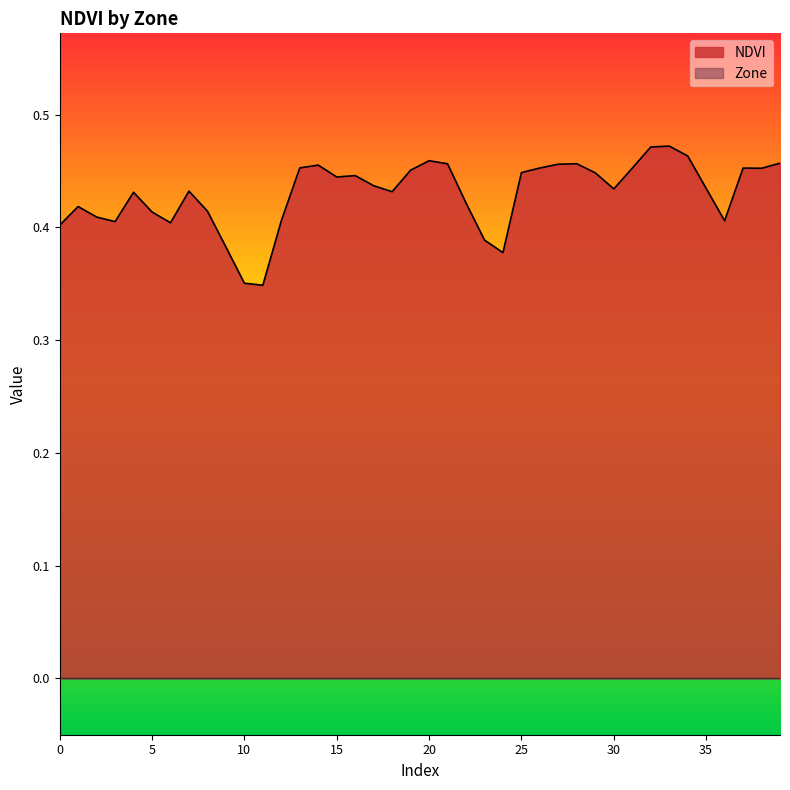

How many lines are shown in the chart?

2